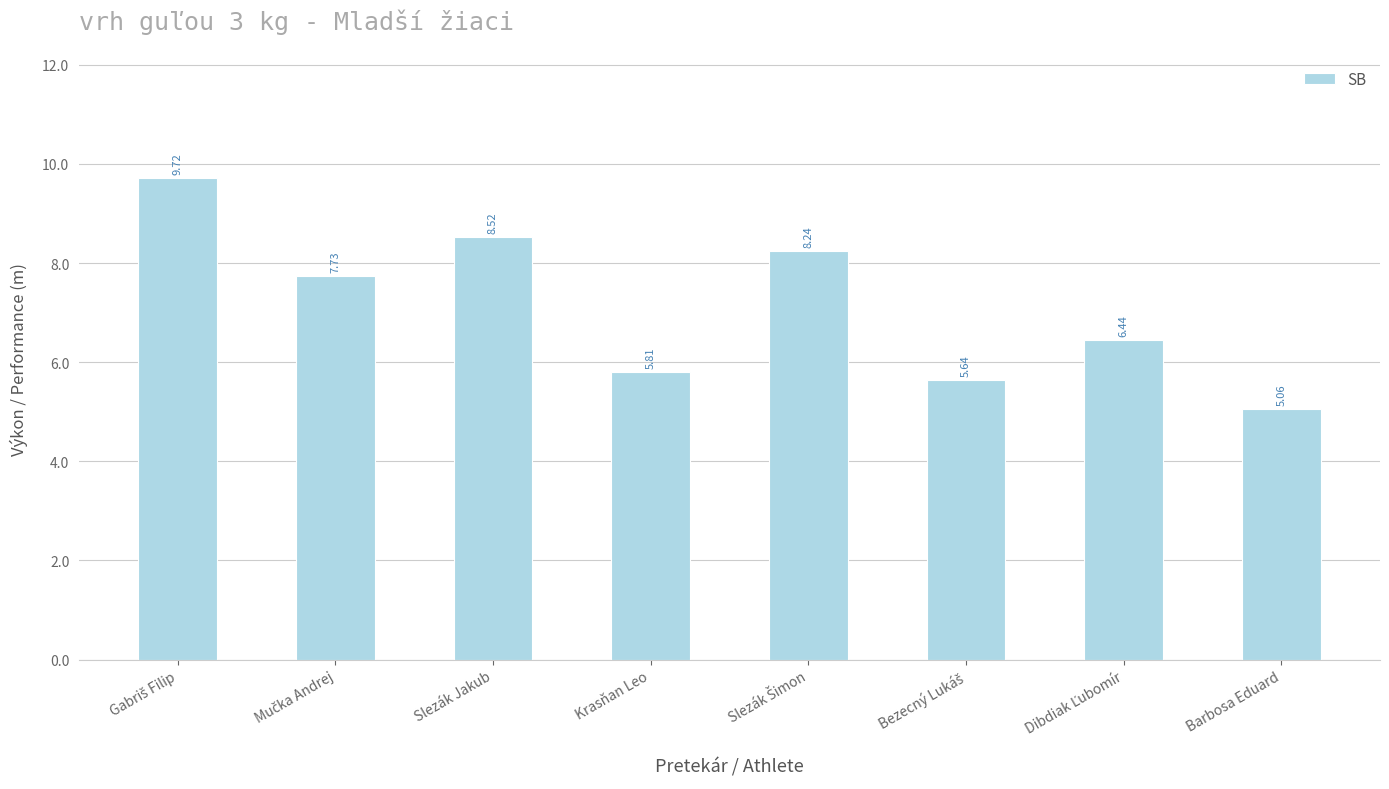

At which category does the chart reach its minimum across all series?

Barbosa Eduard